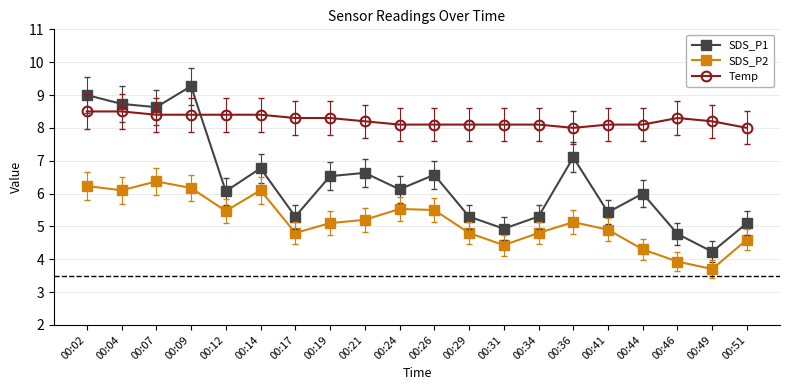

What is the sum of all SDS_P1 values?

127.8